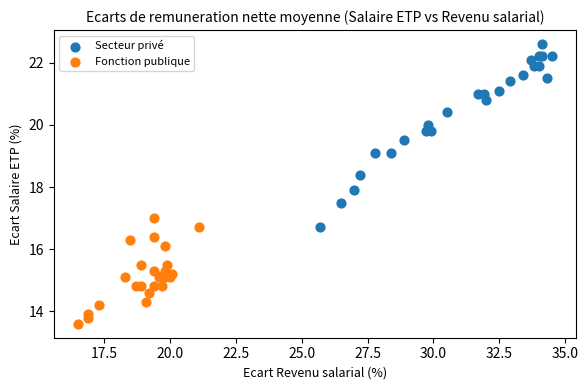

Which series contains the lowest Y value?

Fonction publique